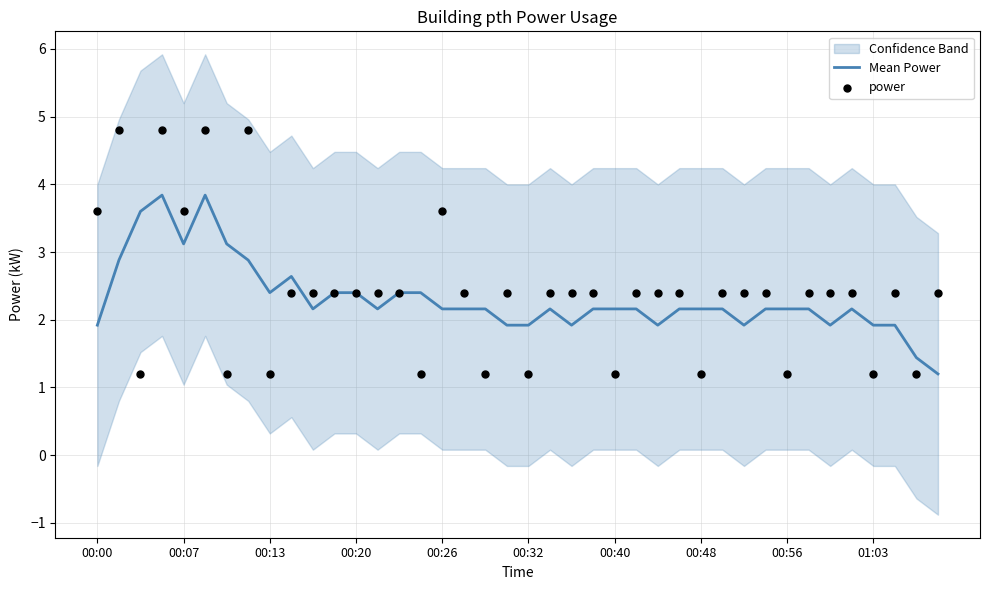

Is the value of Mean Power at 38 greater than the value of power at 37?

No